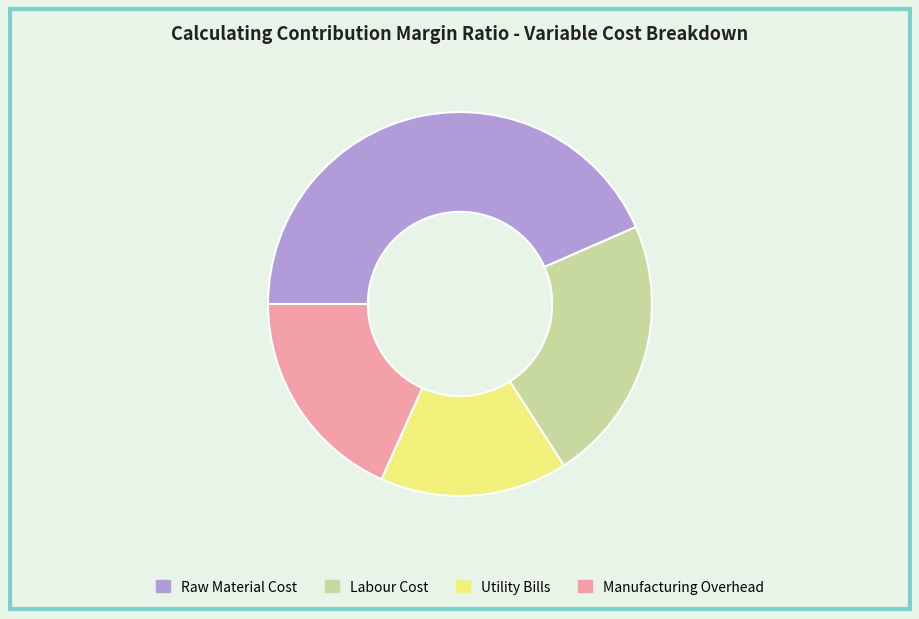

Approximately how many times larger is the value at Manufacturing Overhead compared to Raw Material Cost?

0.4